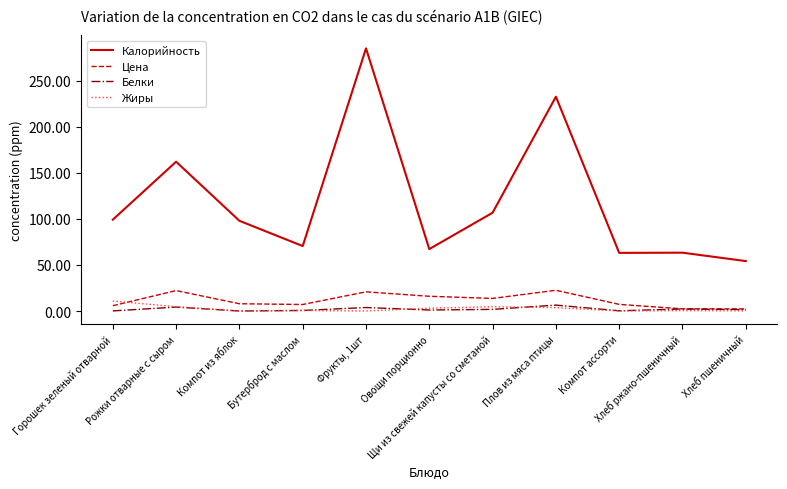

What is the difference between the Калорийность values at Фрукты, 1шт and Щи из свежей капусты со сметаной?

178.3